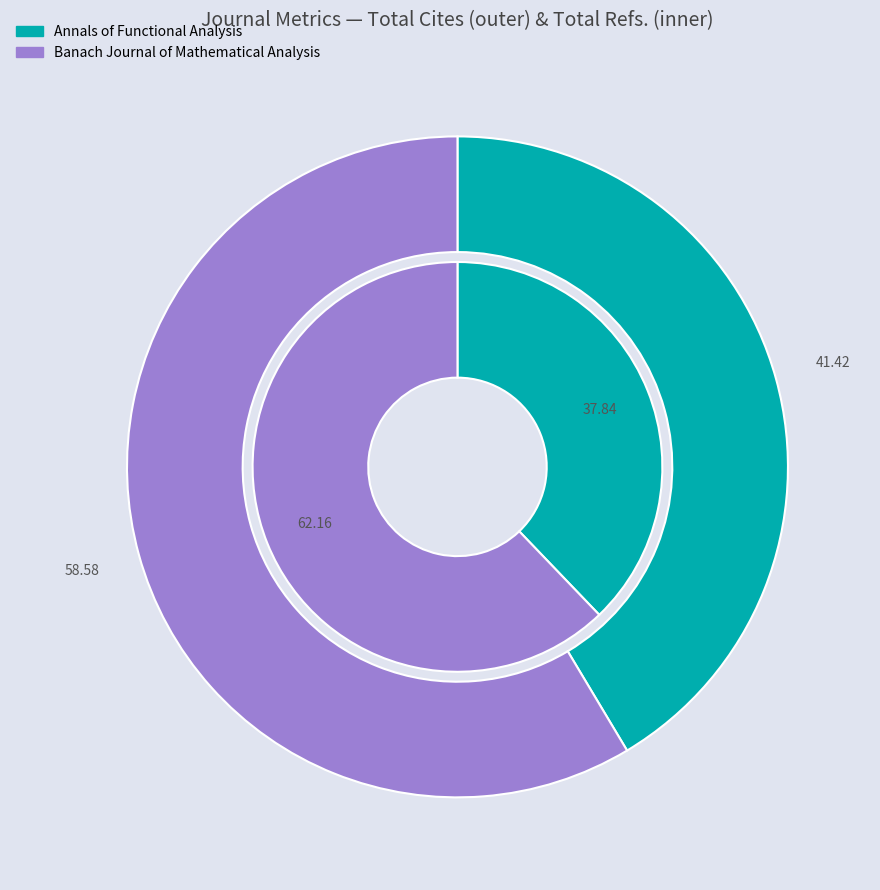

To the nearest percent, what is the difference between the largest and smallest slice percentages?

24%